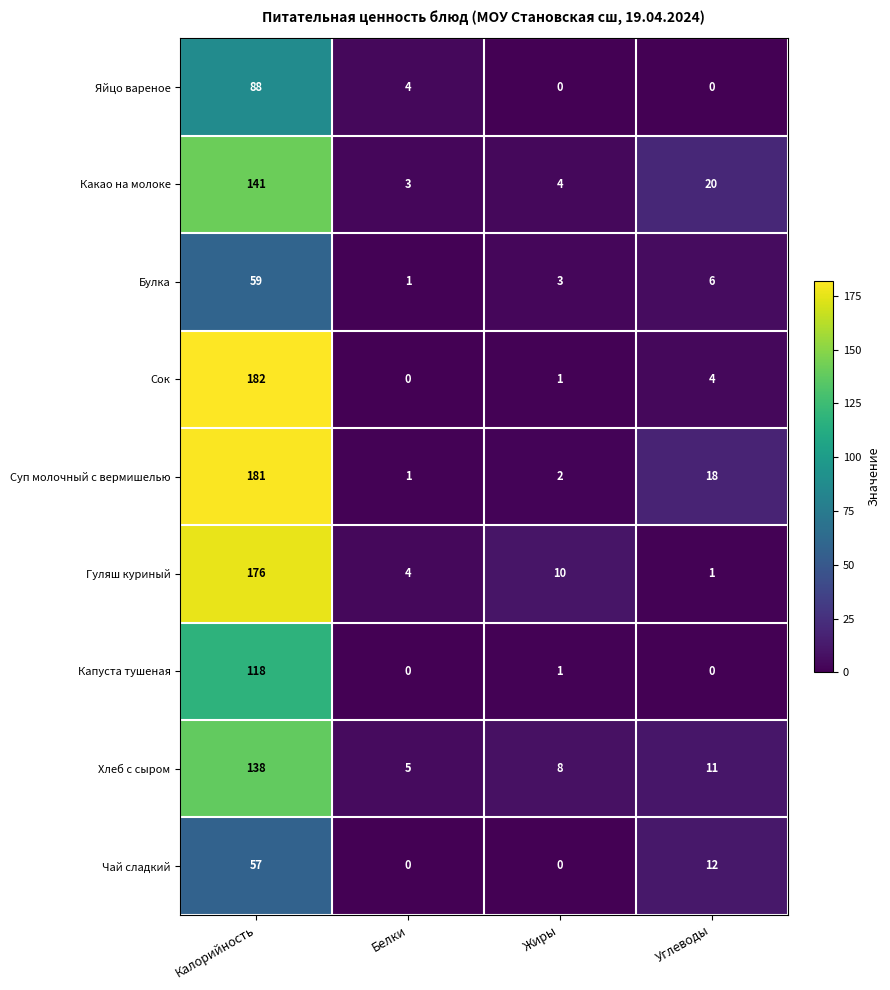

How many distinct data groups are displayed?

9